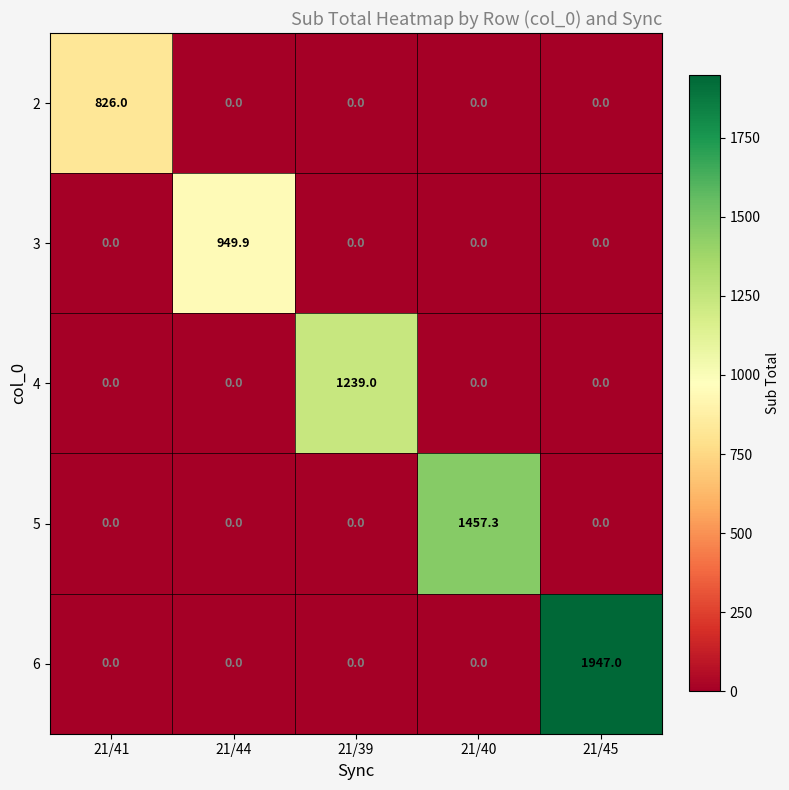

How many positive values does the 4 series have?

1